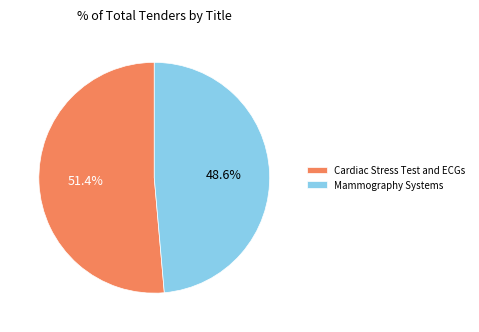

The Cardiac Stress Test and ECGs slice represents 51% of the pie. True or false?

True